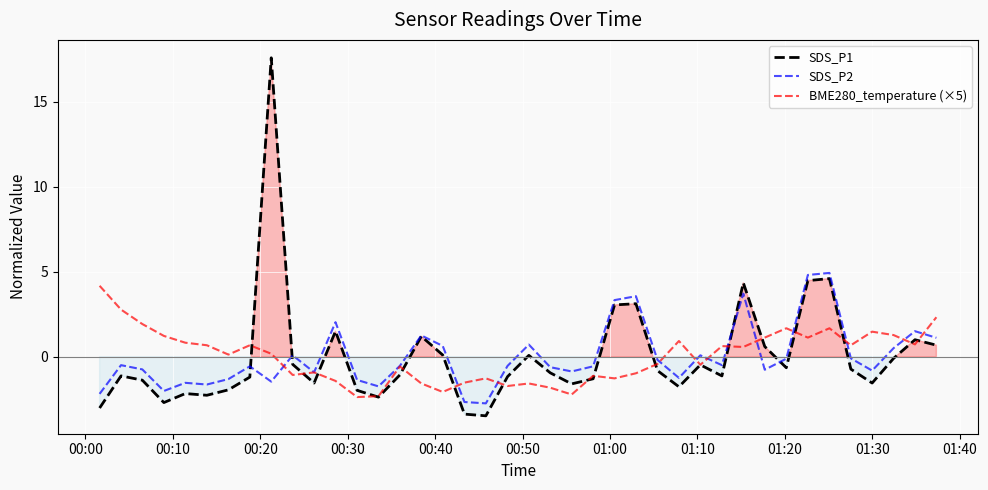

Which series has the largest range (max minus min)?

SDS_P1